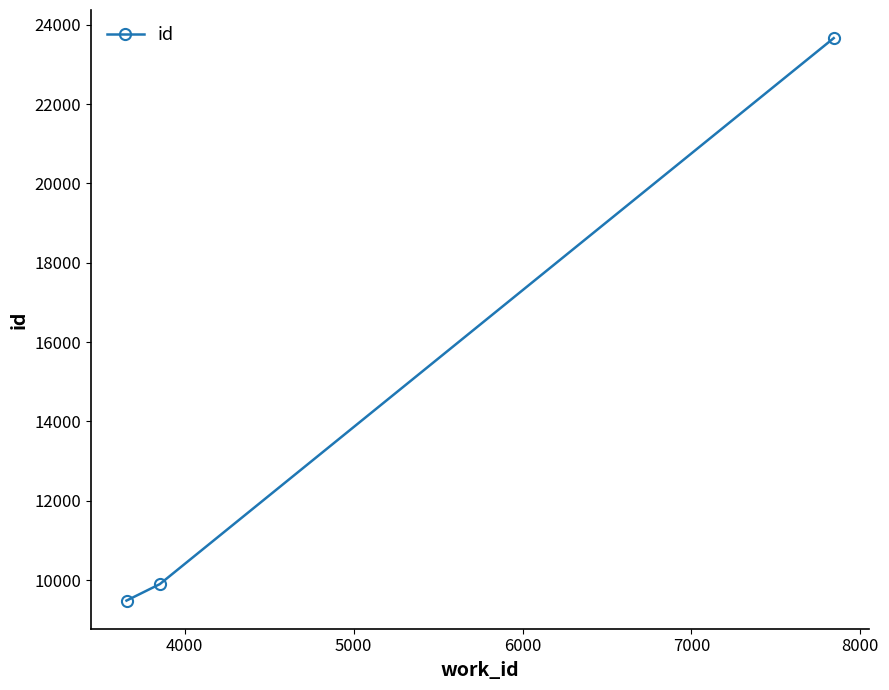

What is the value of the 1st point from the left?

9484